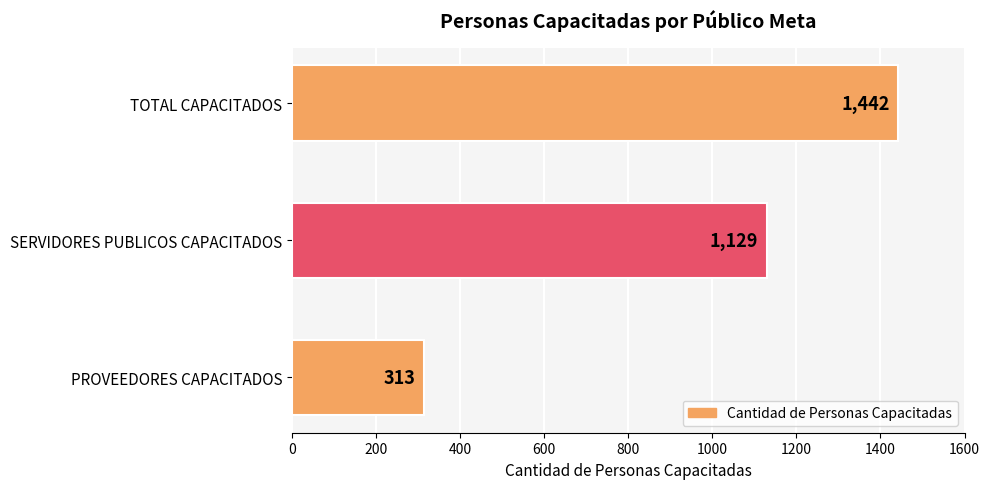

At which label is the value closest to 877?

SERVIDORES PUBLICOS CAPACITADOS